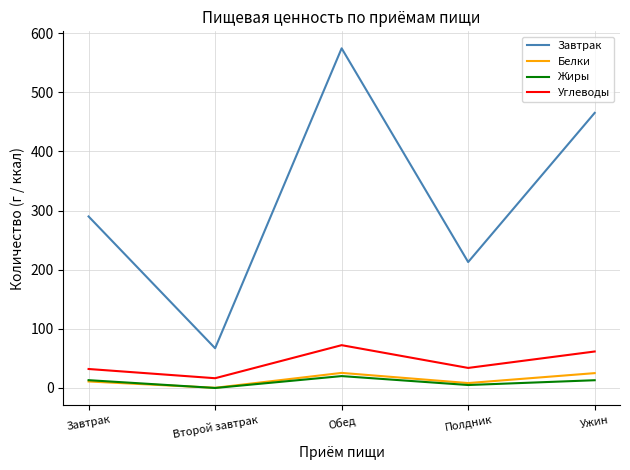

How many values in Жиры are above zero?

4